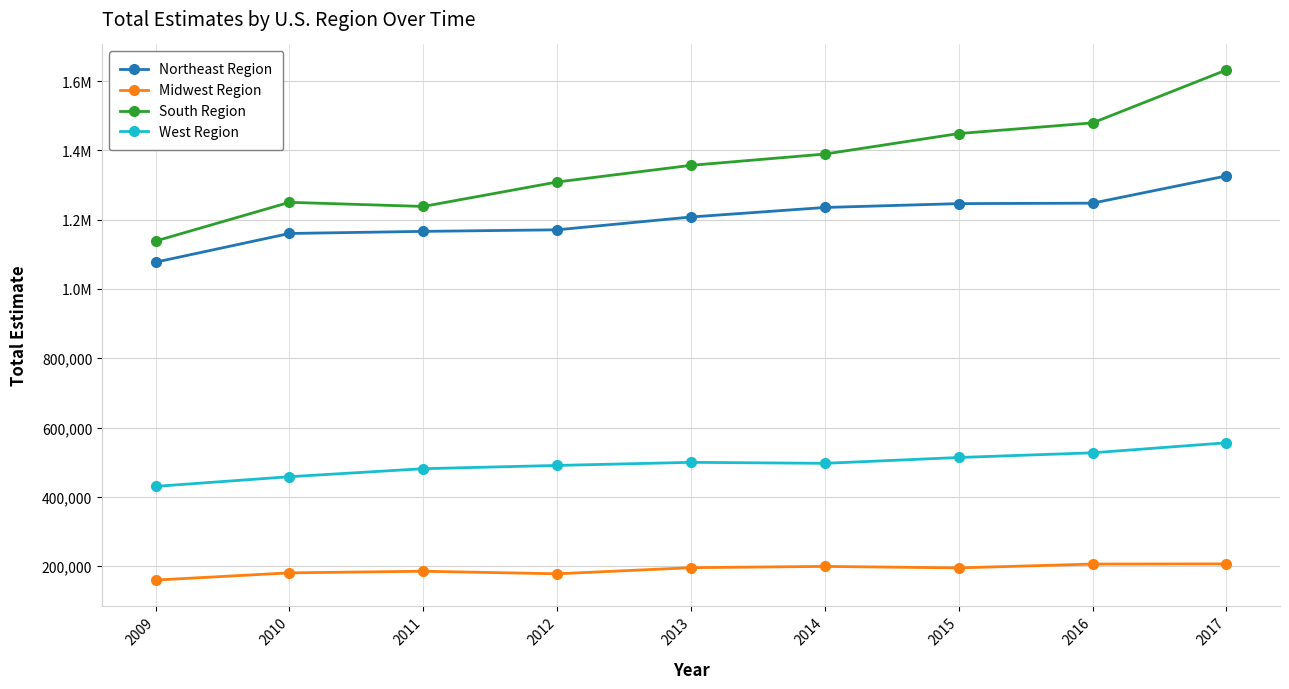

Which series has the largest range (max minus min)?

South Region